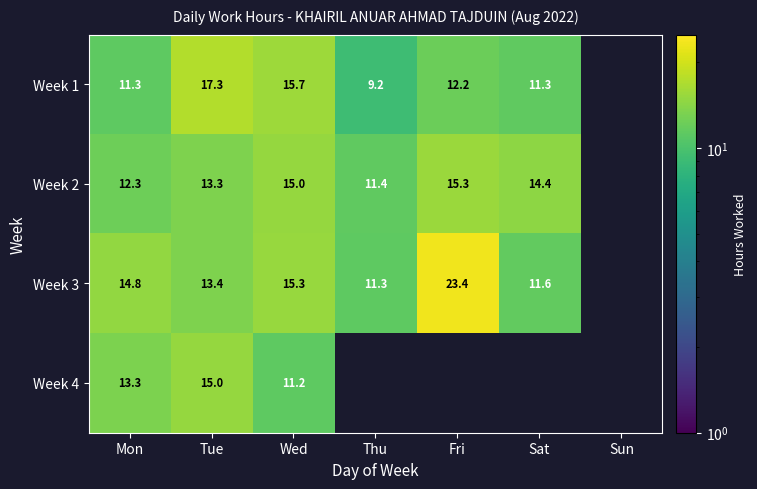

What value does the Week 3 series have at Fri?

23.4